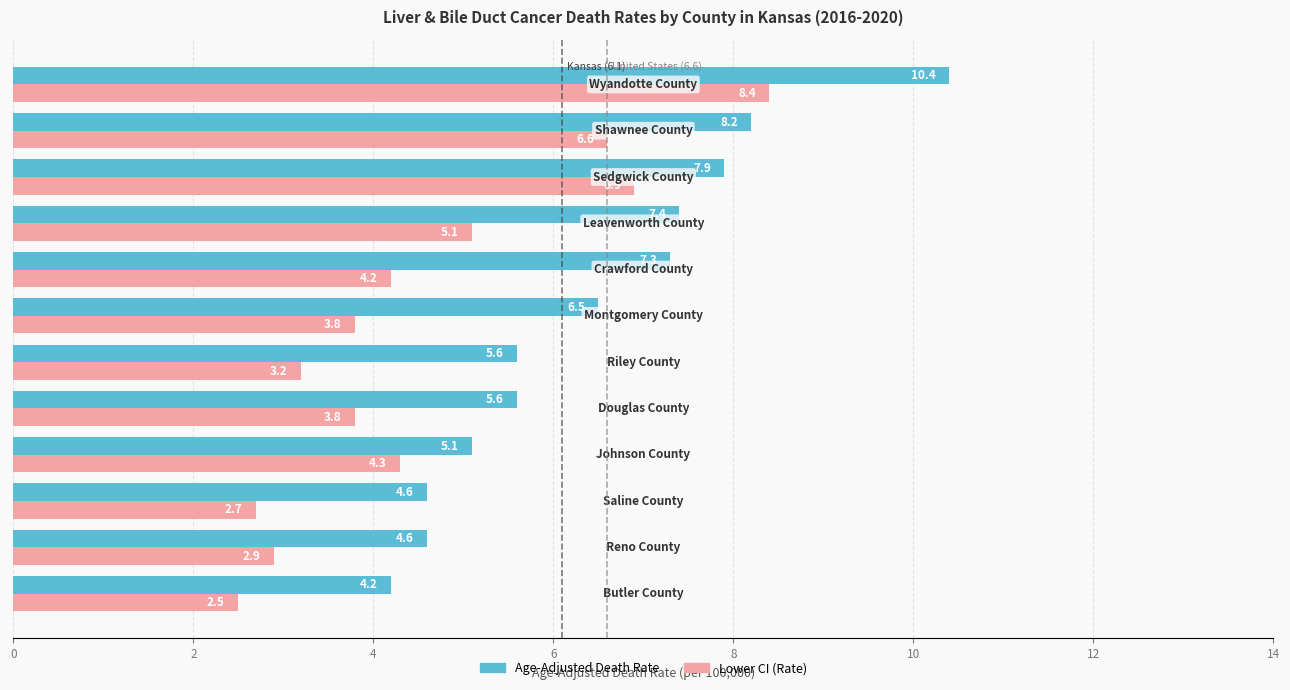

How many values in the Age-Adjusted Death Rate series are below 6?

6